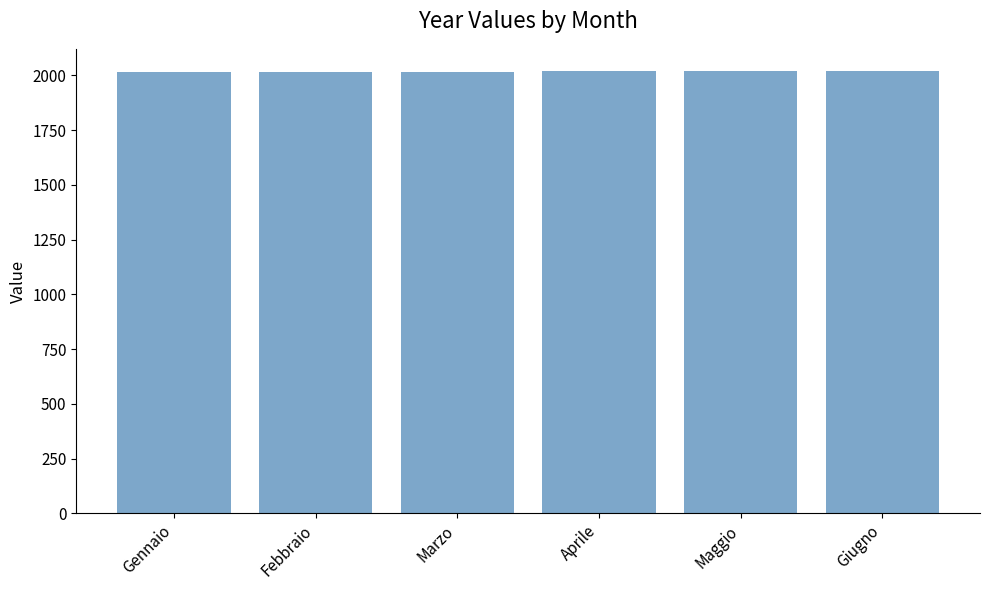

Count the values in the range 2016 to 2019.

4